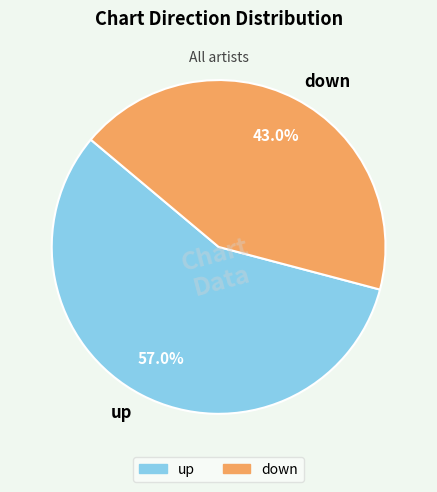

Between down and up, which is larger?

up